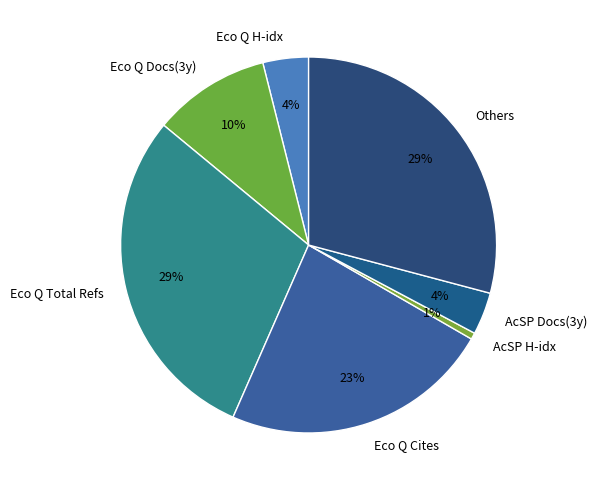

Count the number of slices in the pie.

7